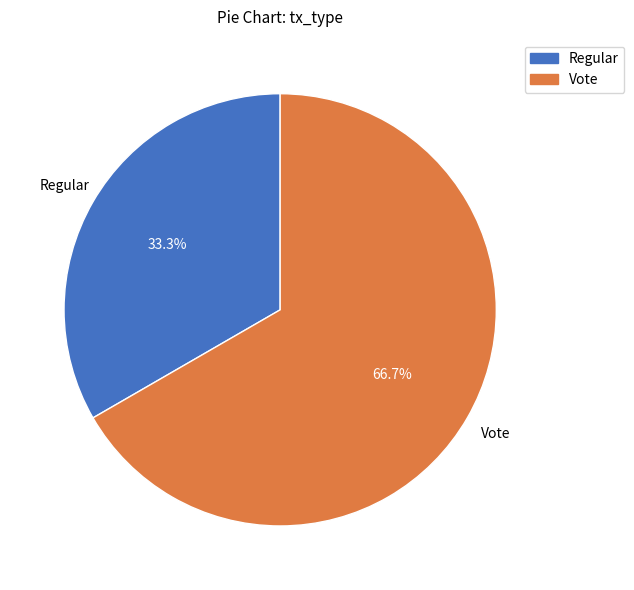

To the nearest percent, what is the difference between the largest and smallest slice percentages?

33%